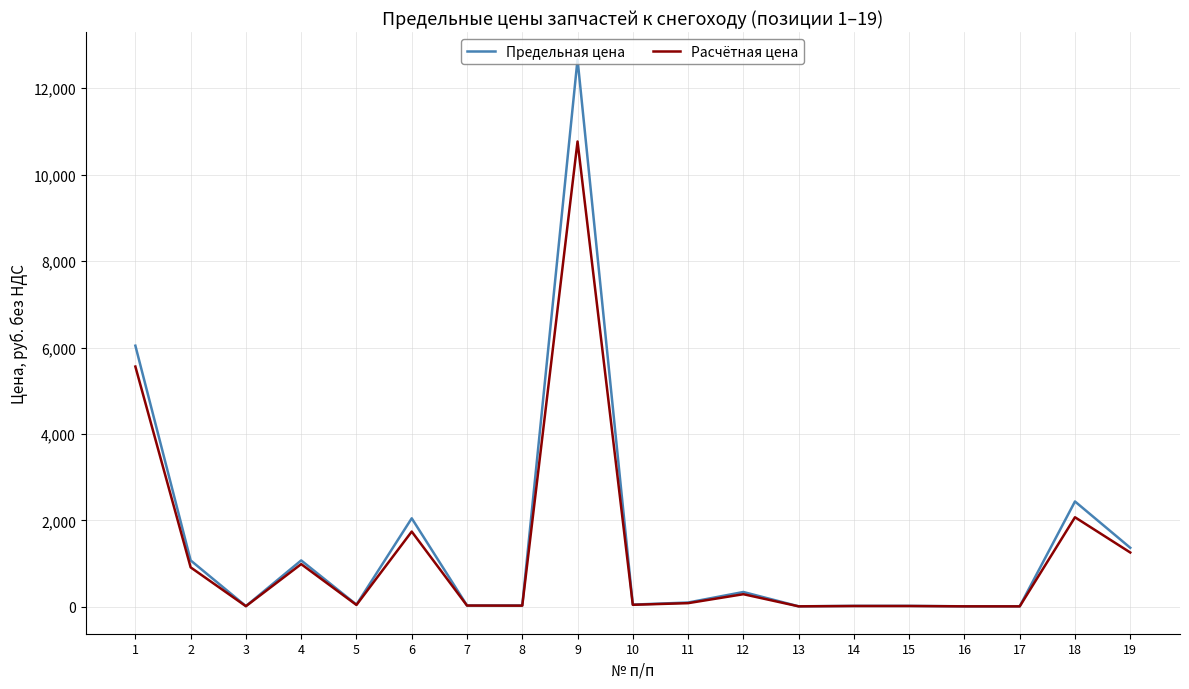

Between 1 and 12, which series saw the biggest shift?

Предельная цена